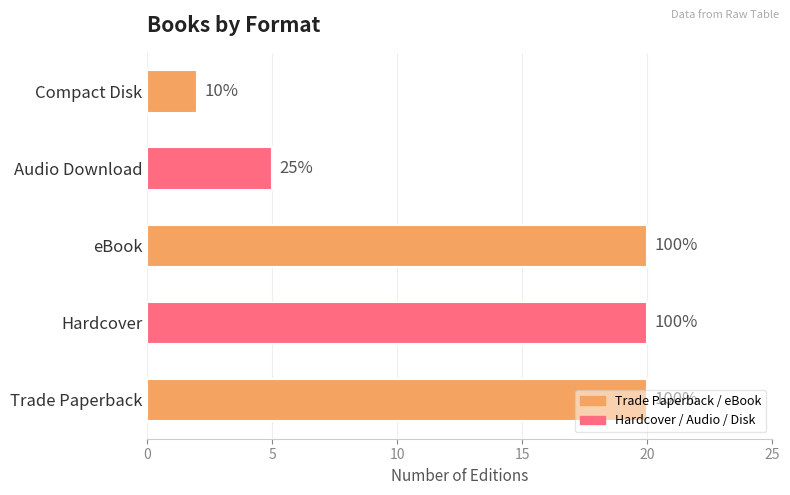

Does the chart contain any negative values?

No